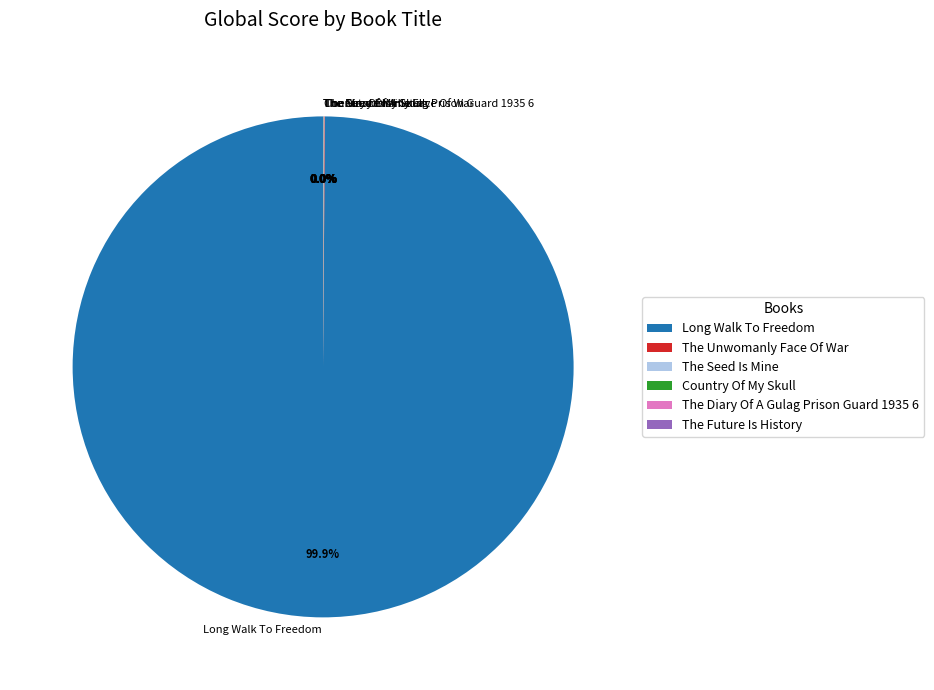

Does Long Walk To Freedom represent more than half of the total?

Yes